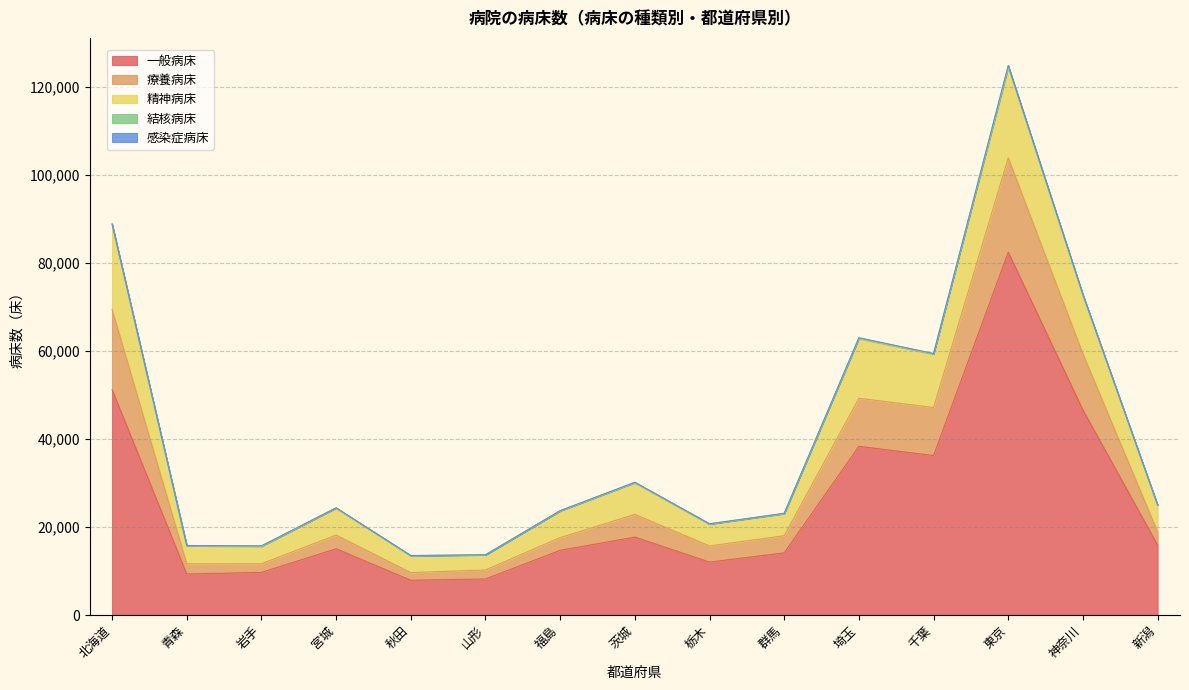

At which label is 精神病床 closest to 69062?

神奈川